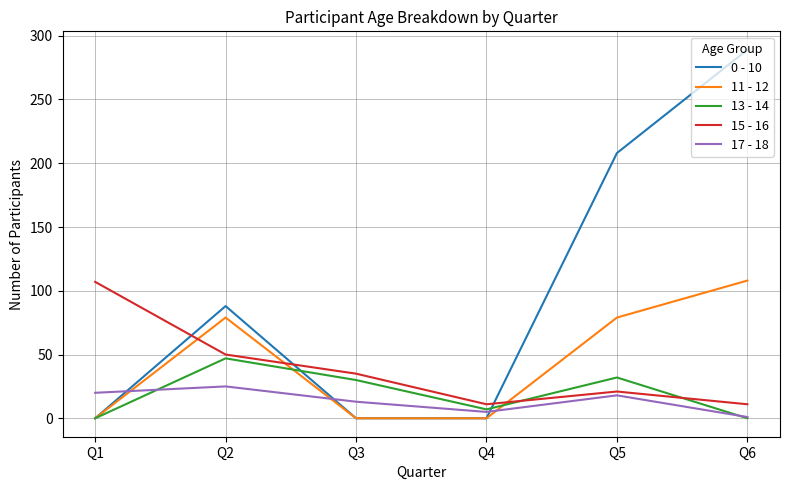

What is the difference between the highest and lowest values at Q2?

63